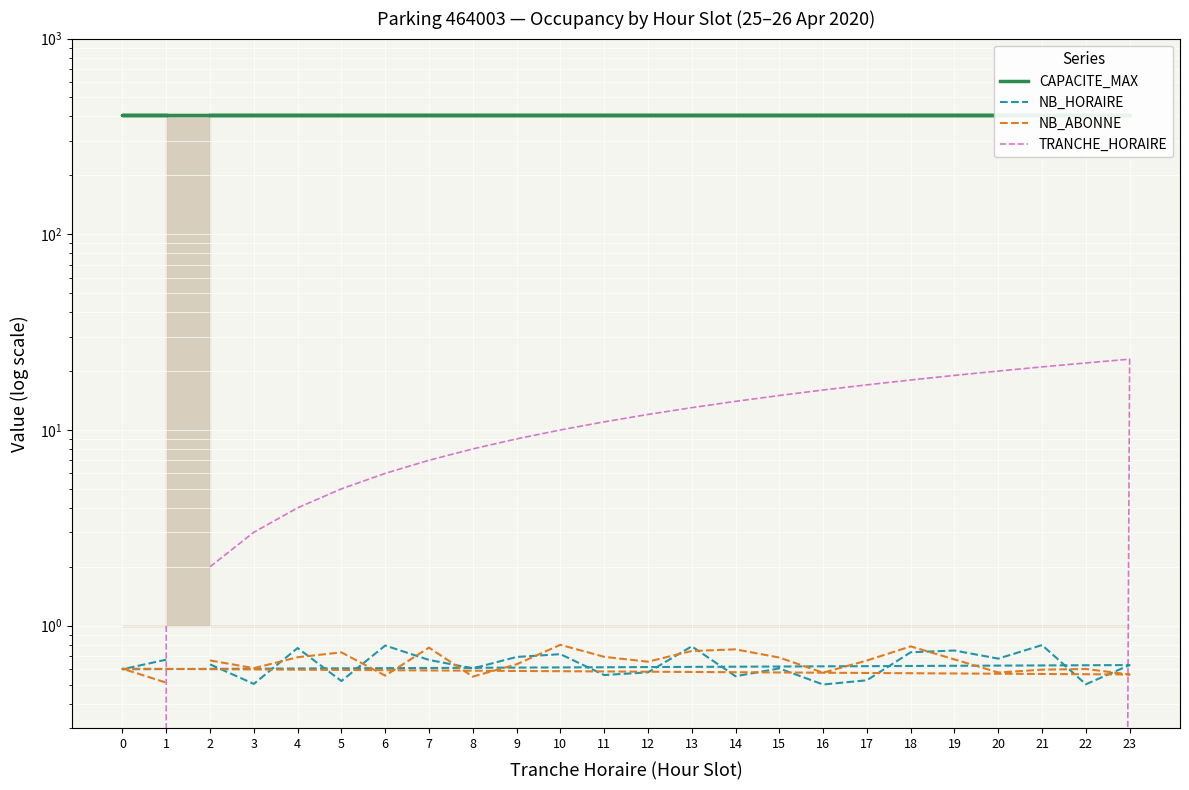

The value of NB_HORAIRE at 22 is 0.7. True or false?

False